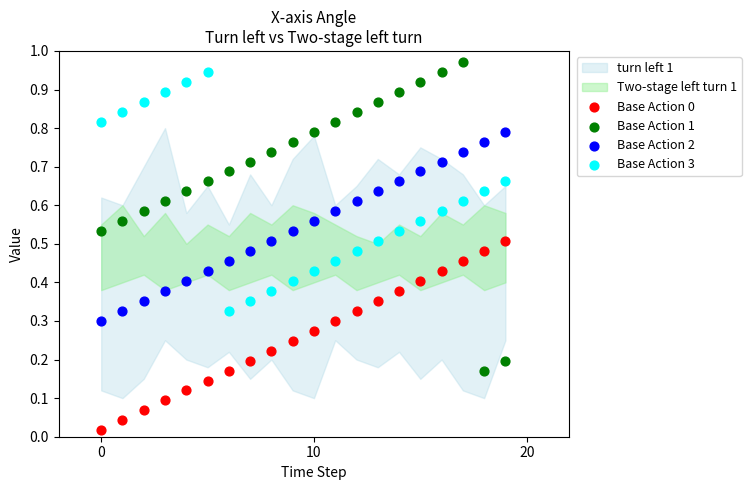

Which series has the largest Y range (max minus min)?

Base Action 1